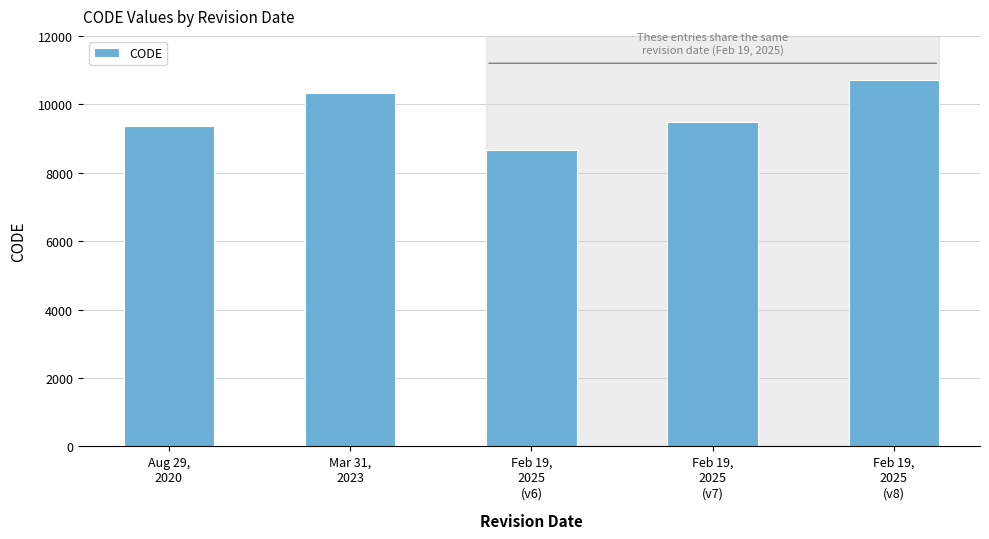

Rank the categories by value from highest to lowest.

Feb 19,
2025
(v8), Mar 31,
2023, Feb 19,
2025
(v7), Aug 29,
2020, Feb 19,
2025
(v6)